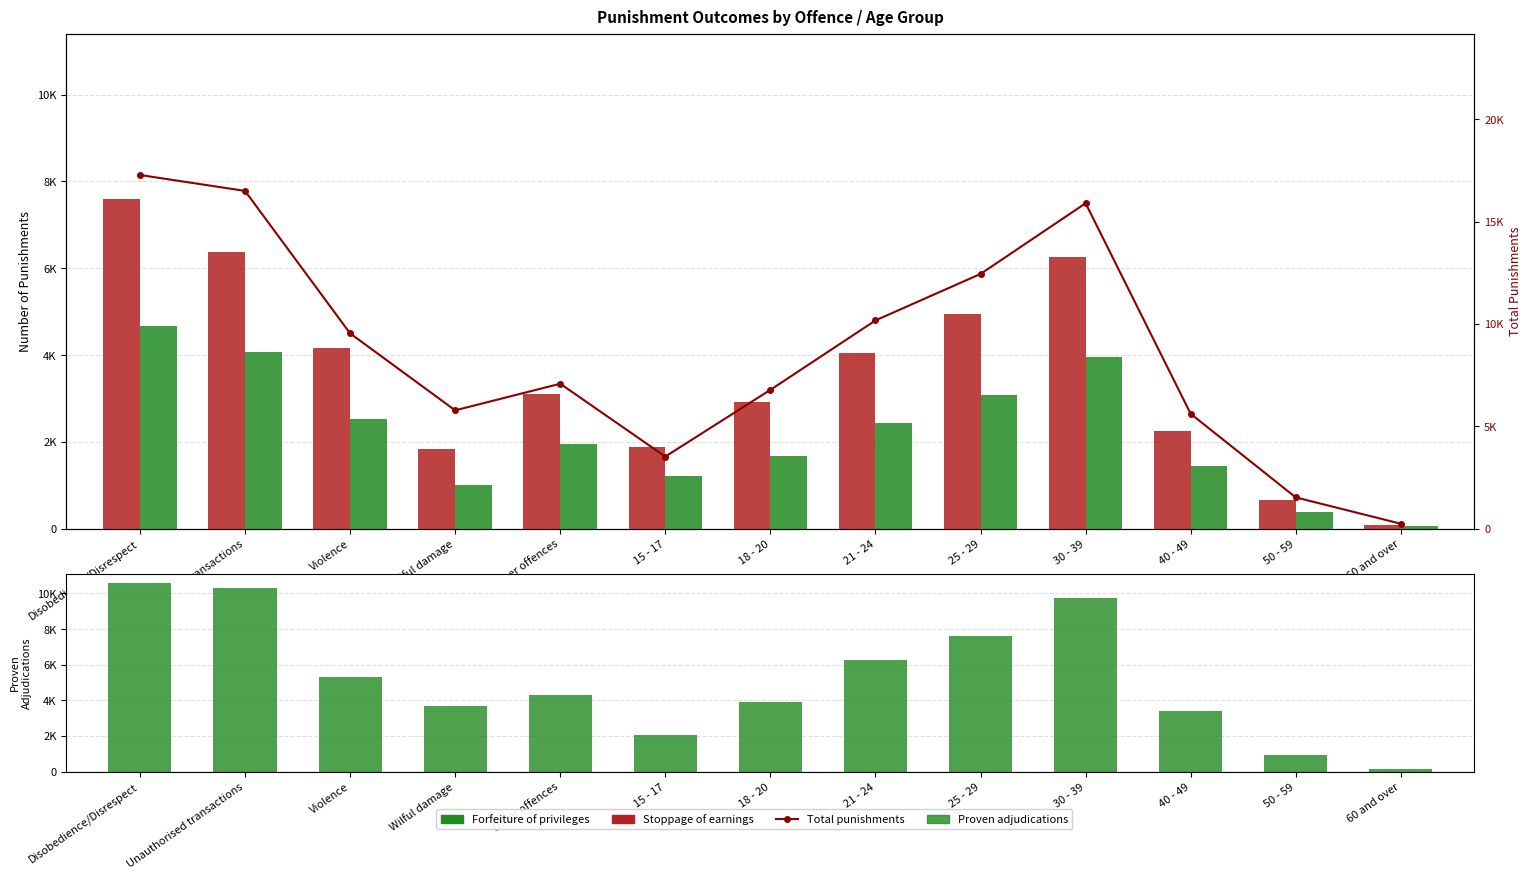

Reading left to right, extract all data points from this chart.

Forfeiture of privileges: Disobedience/Disrespect=7606	Unauthorised transactions=6372	Violence=4155	Wilful damage=1843	Other offences=3093	15 - 17=1874	18 - 20=2922	21 - 24=4049	25 - 29=4955	30 - 39=6267	40 - 49=2242	50 - 59=670	60 and over=90
Stoppage of earnings: Disobedience/Disrespect=4669	Unauthorised transactions=4070	Violence=2524	Wilful damage=998	Other offences=1943	15 - 17=1207	18 - 20=1663	21 - 24=2425	25 - 29=3086	30 - 39=3953	40 - 49=1444	50 - 59=377	60 and over=49
Total punishments: Disobedience/Disrespect=17279	Unauthorised transactions=16502	Violence=9541	Wilful damage=5778	Other offences=7079	15 - 17=3519	18 - 20=6779	21 - 24=10172	25 - 29=12444	30 - 39=15898	40 - 49=5608	50 - 59=1523	60 and over=237
Proven adjudications: Disobedience/Disrespect=10585	Unauthorised transactions=10278	Violence=5330	Wilful damage=3654	Other offences=4294	15 - 17=2075	18 - 20=3921	21 - 24=6255	25 - 29=7631	30 - 39=9747	40 - 49=3399	50 - 59=952	60 and over=162